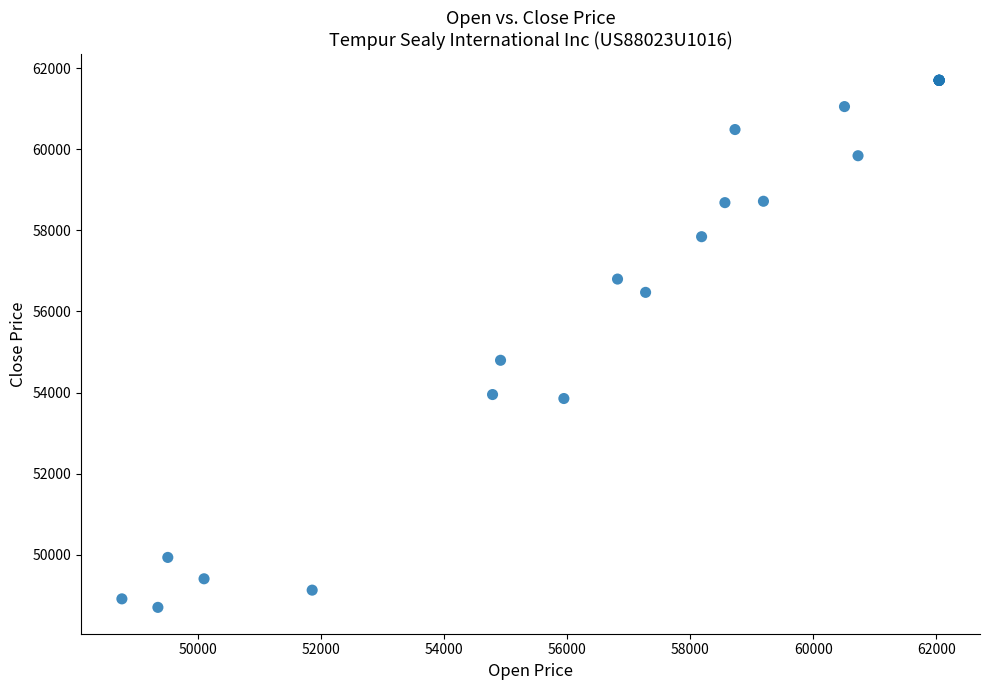

What Y value in the scatter plot is closest to 55201?

54796